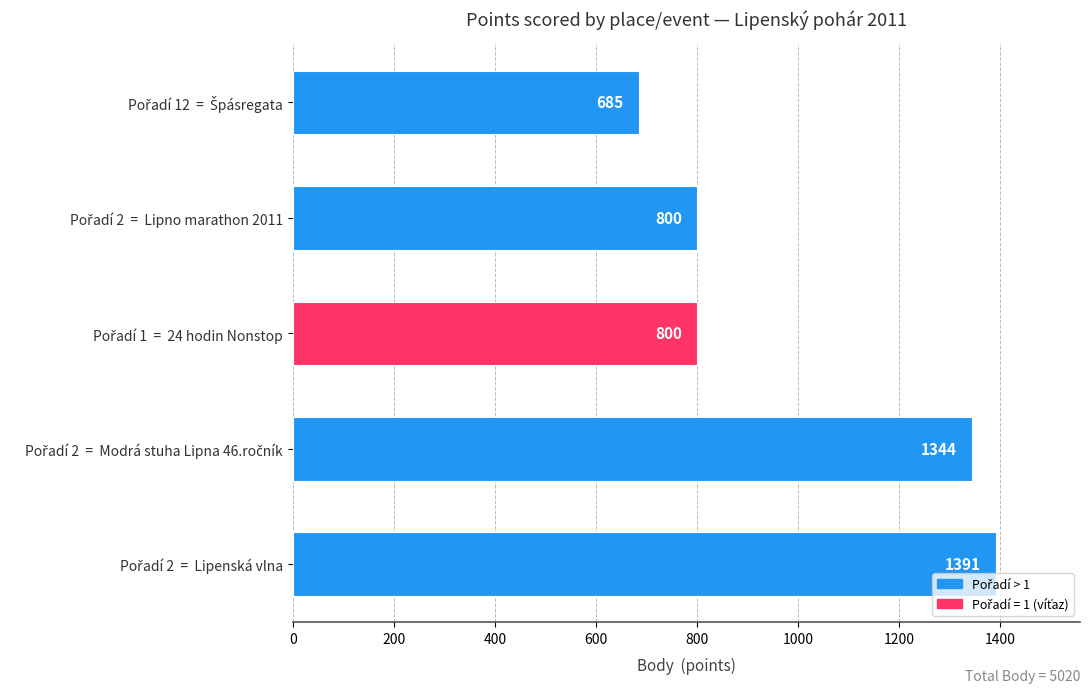

Count the number of categories in the chart.

5